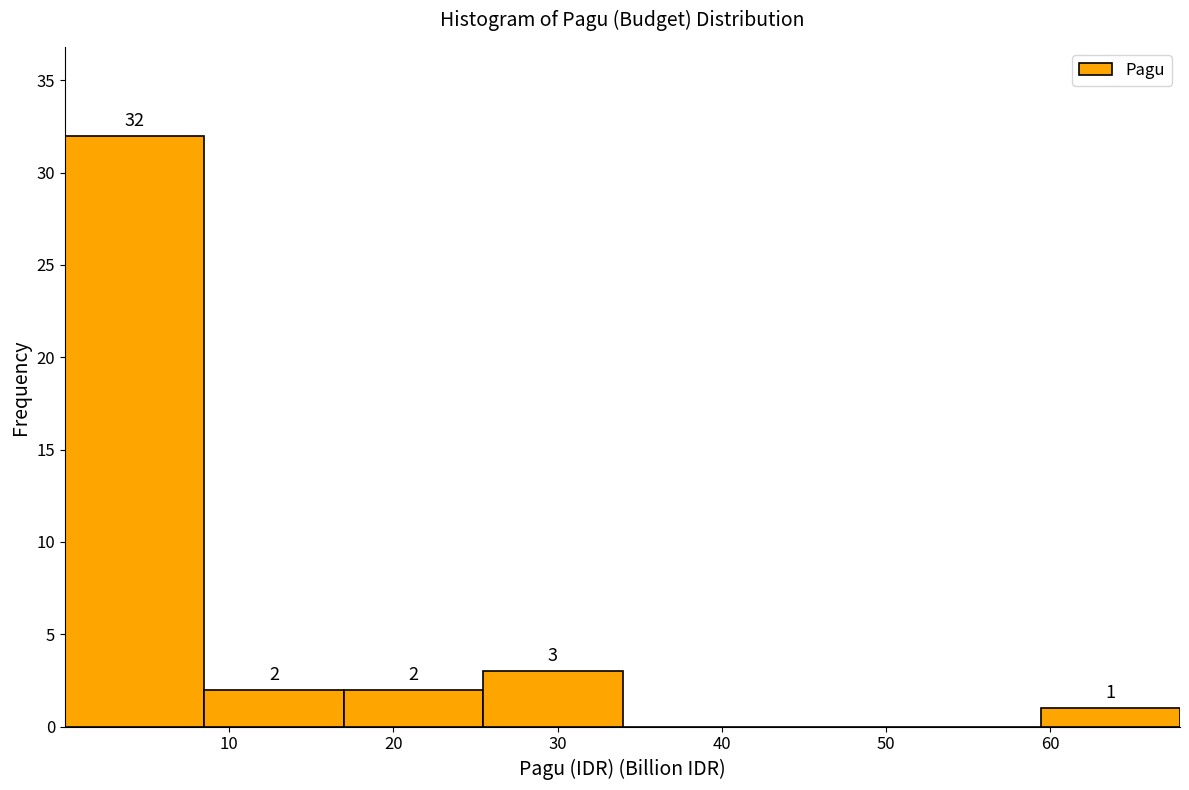

Over which range of the x-axis is the bar tallest?

0 to 8